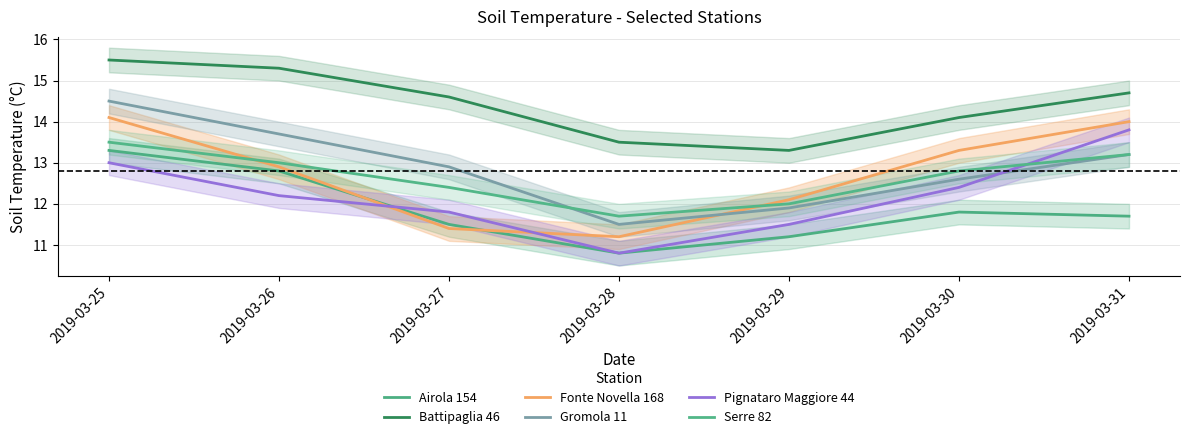

What is the value of the Fonte Novella 168 point at the 1st from the left?

14.1